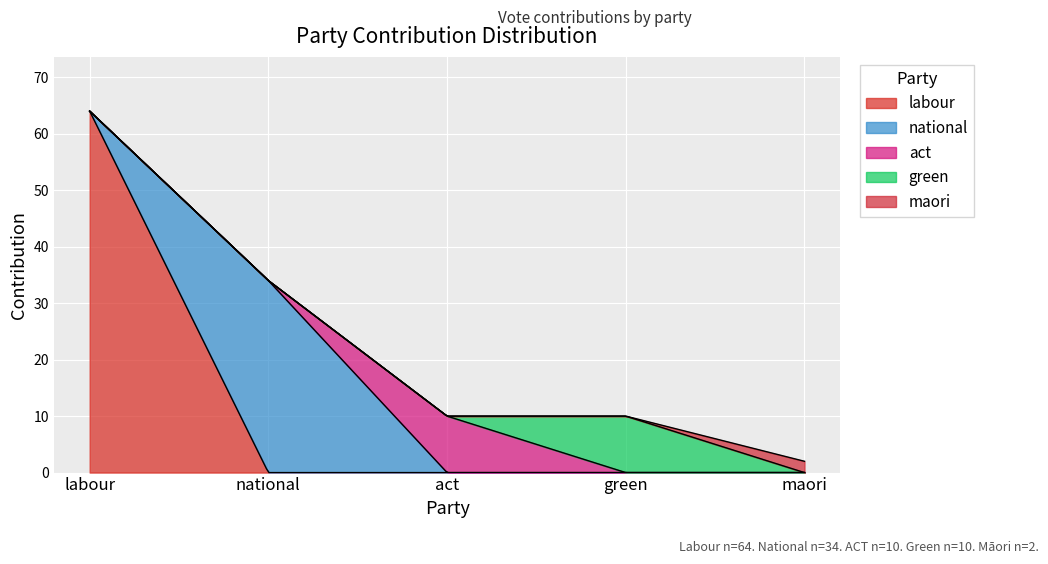

How many lines are shown in the chart?

5